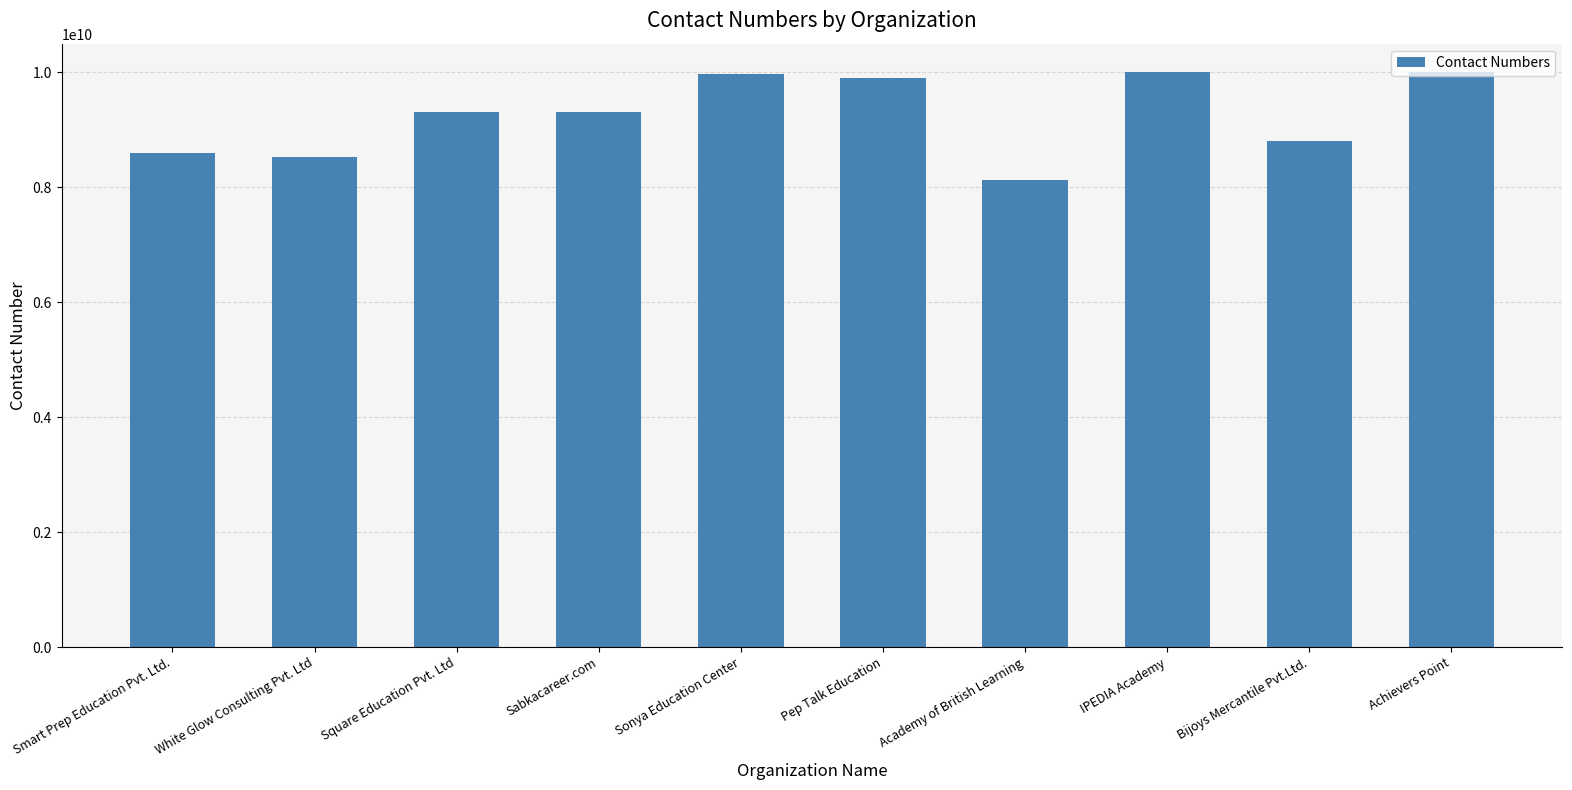

Is it true that the value at Sabkacareer.com is 16562800170?

False